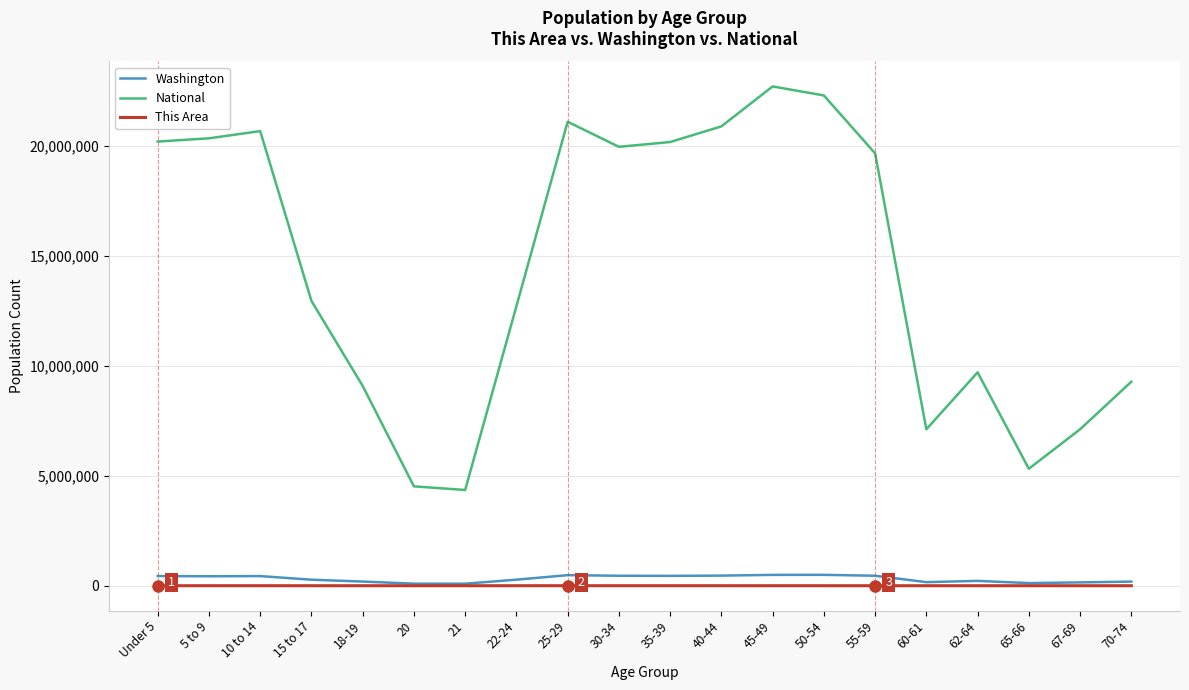

How many series are shown in this chart?

3